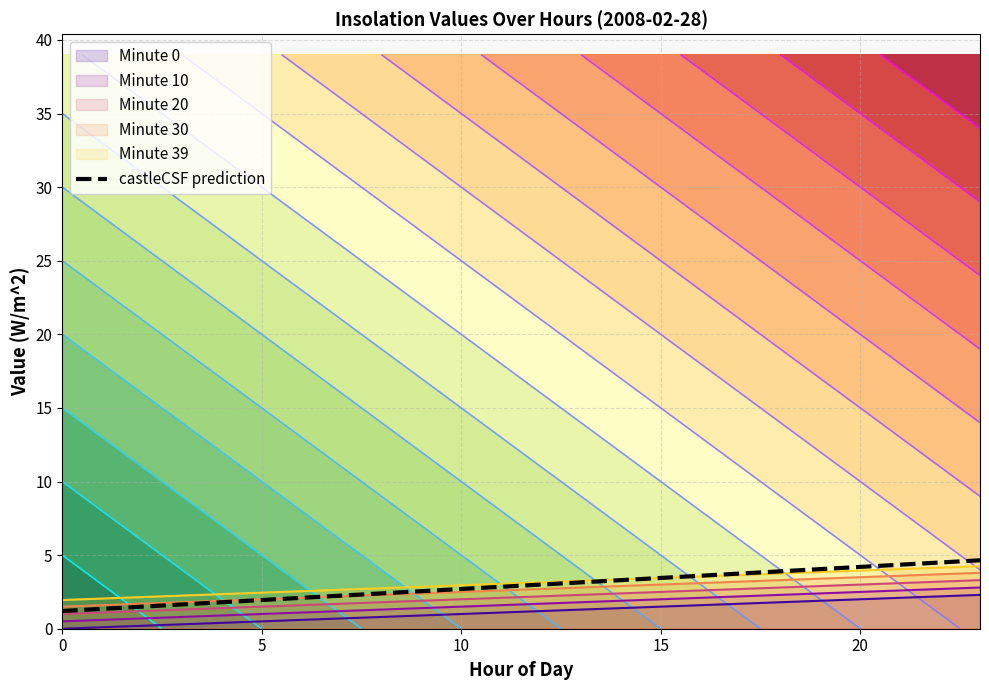

What is the label of the 19th point from the left?

18